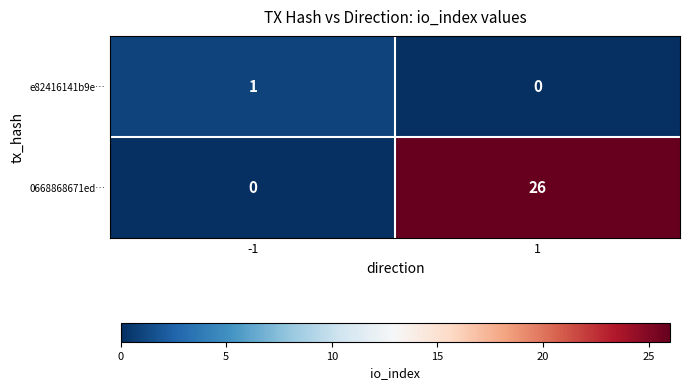

What is the maximum value shown in the chart?

26